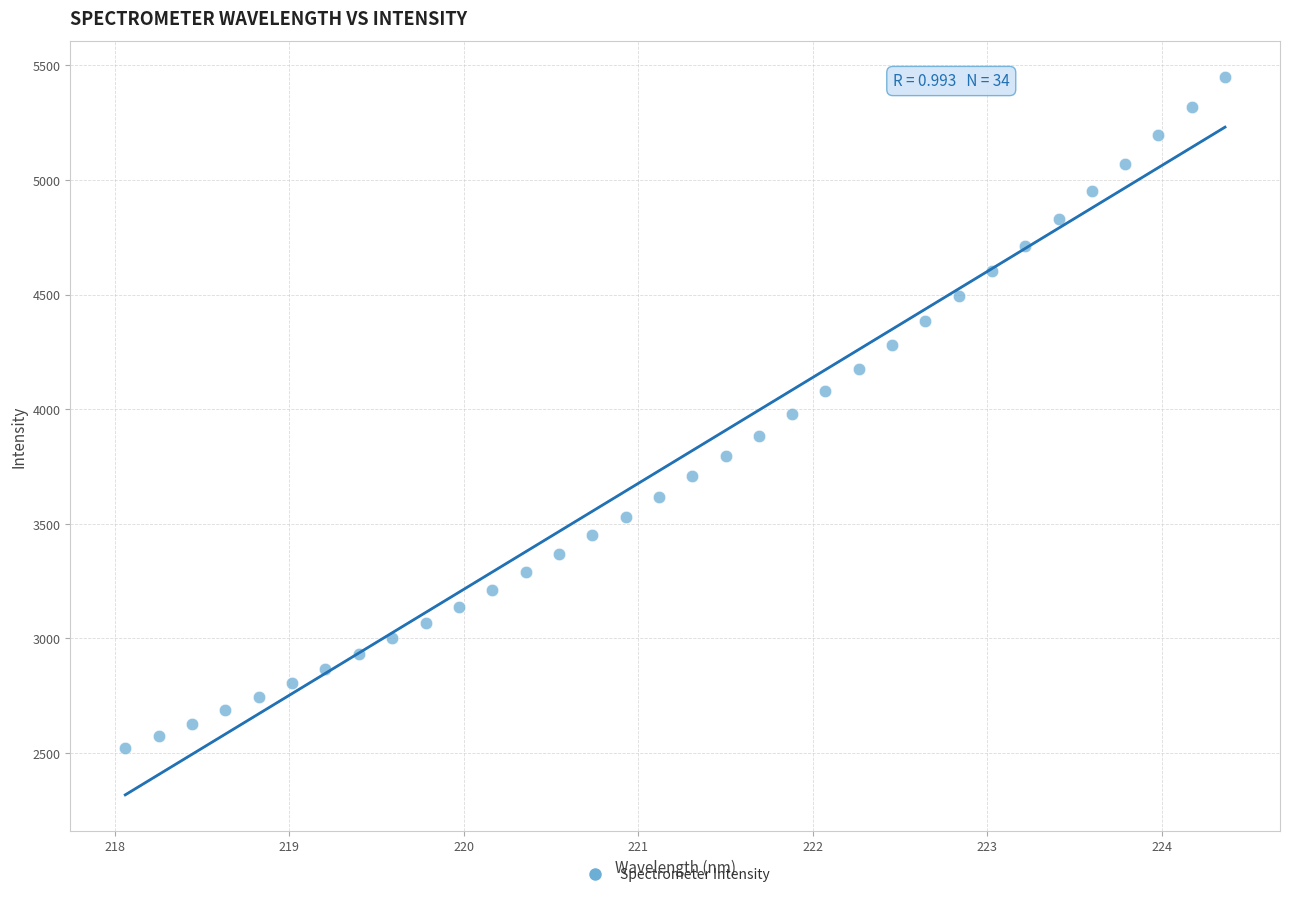

What is the range of X values (max minus min)?

6.3